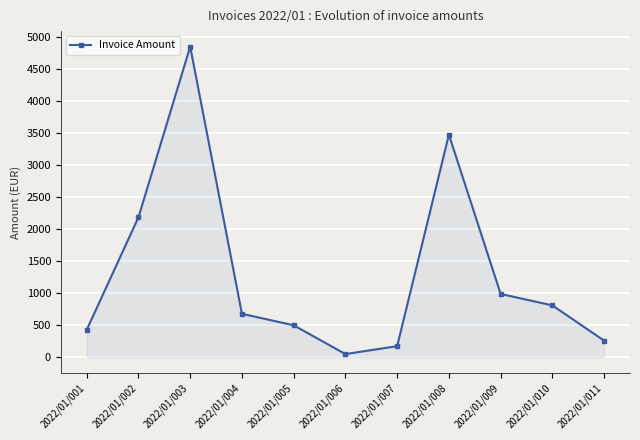

What is the ratio of the value at 2022/01/002 to the value at 2022/01/004?

3.2